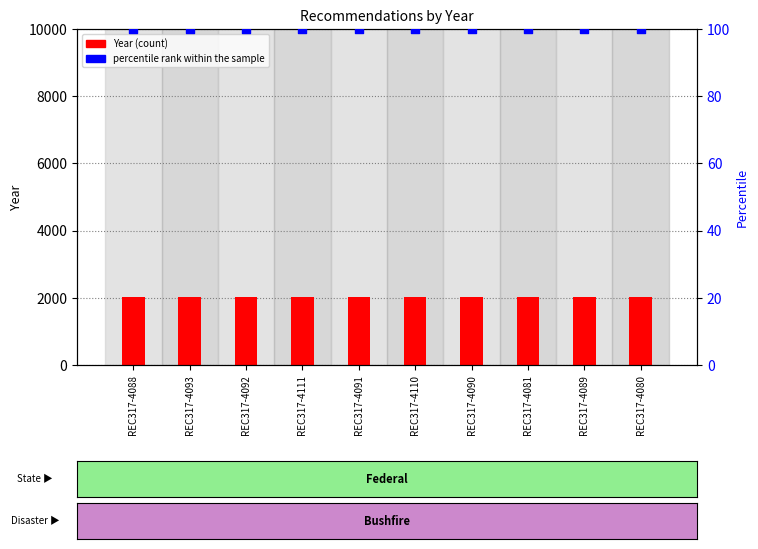

At how many categories does at least one series exceed 512?

10